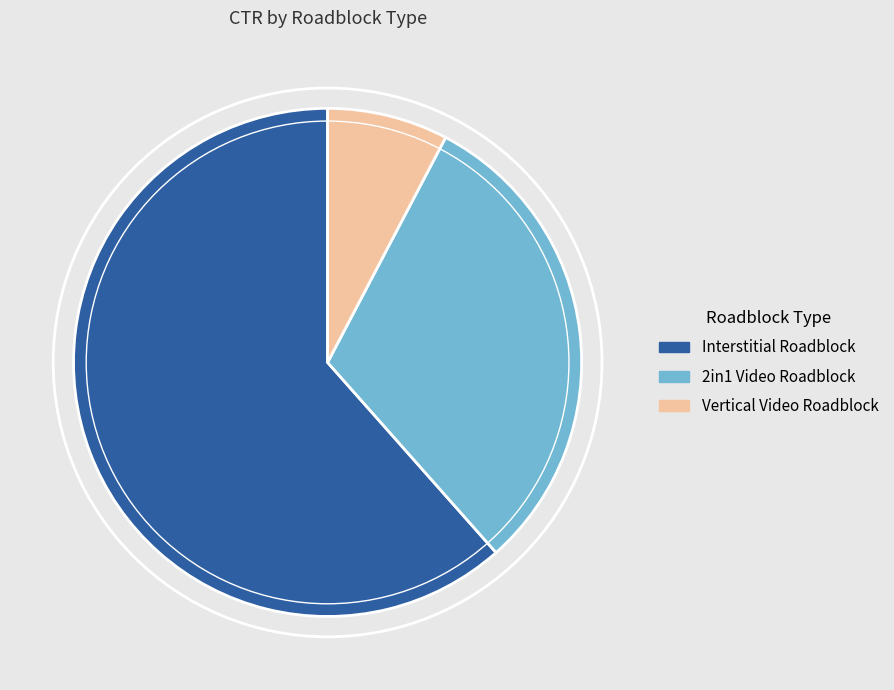

Is there any slice that represents more than half of the pie?

Yes